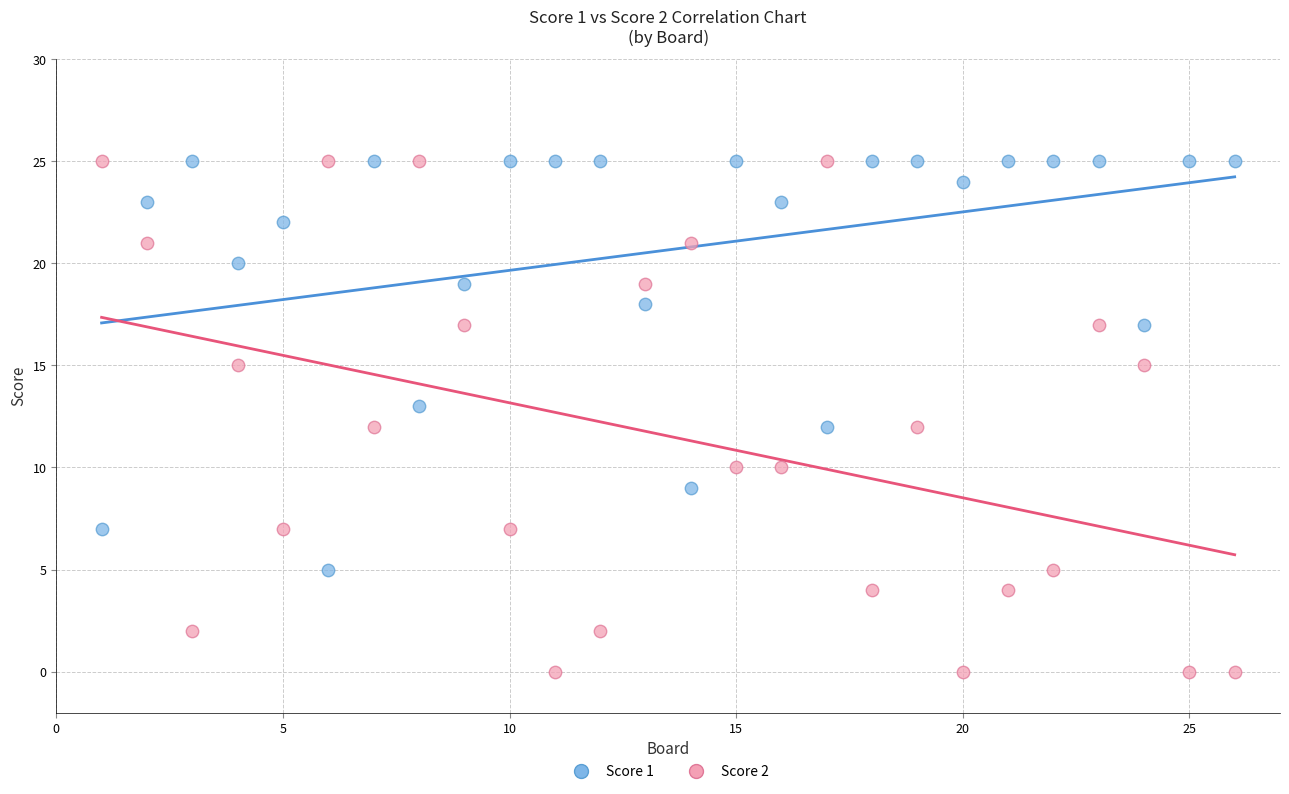

Which series reaches the minimum Y coordinate?

Score 2